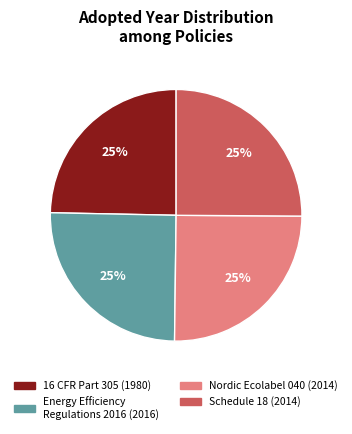

To the nearest percent, what is the average slice percentage?

25%